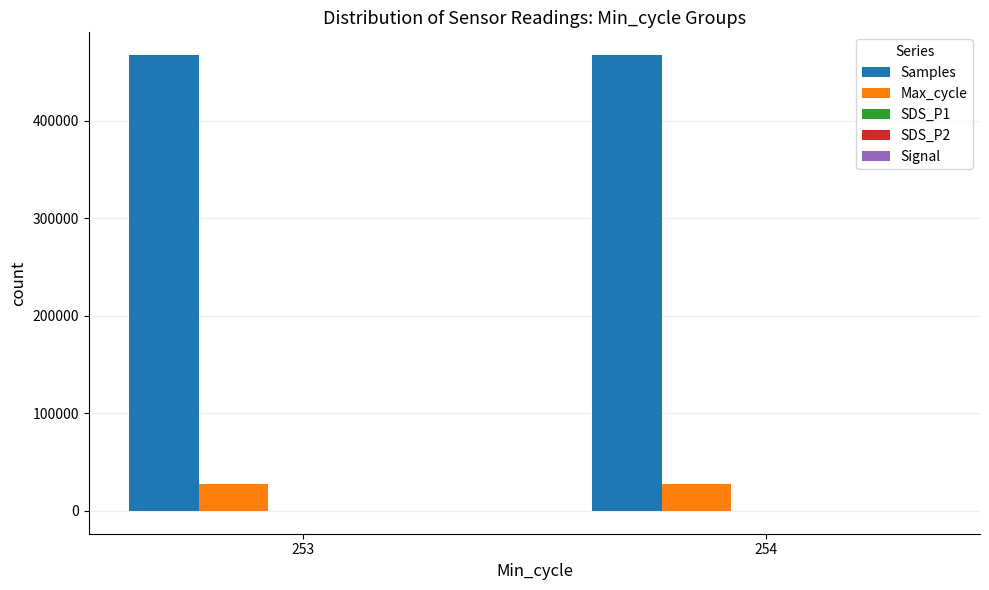

Are the bars grouped side by side (vs. stacked)?

Yes